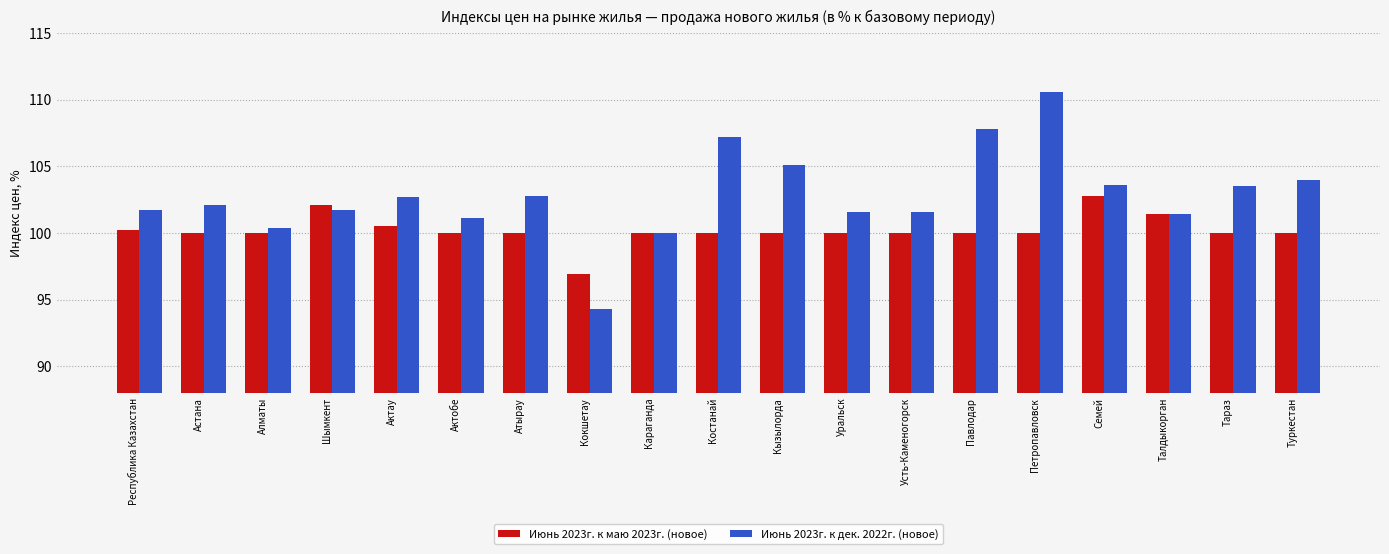

What is the label of the 14th bar from the right?

Актобе